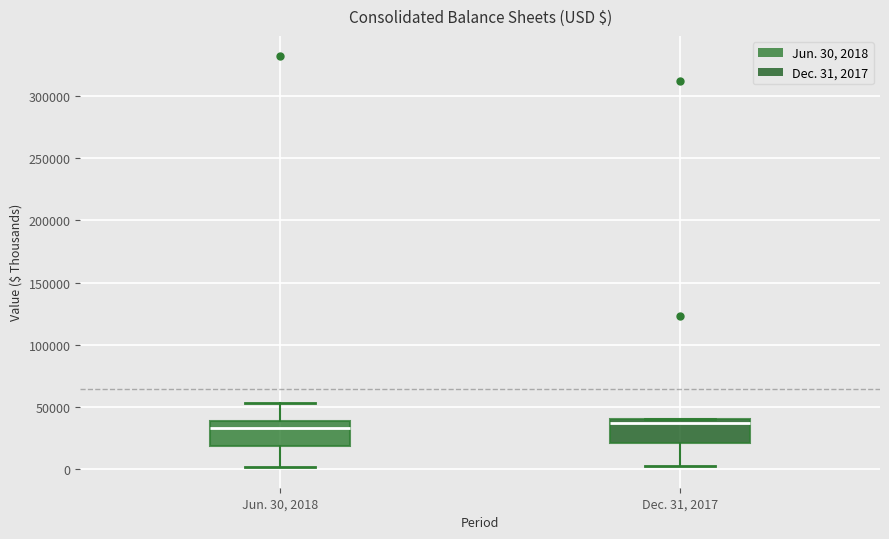

Reading left to right, read every box against the y-axis: the position of its median line, the range the box covers, and the ends of its whiskers. The values are not printed on the chart, so give them approximately, as read against the axis.

Jun. 30, 2018: median 35000, box 20000 to 40000, whiskers 0 to 55000
Dec. 31, 2017: median 35000, box 20000 to 40000, whiskers 5000 to 40000